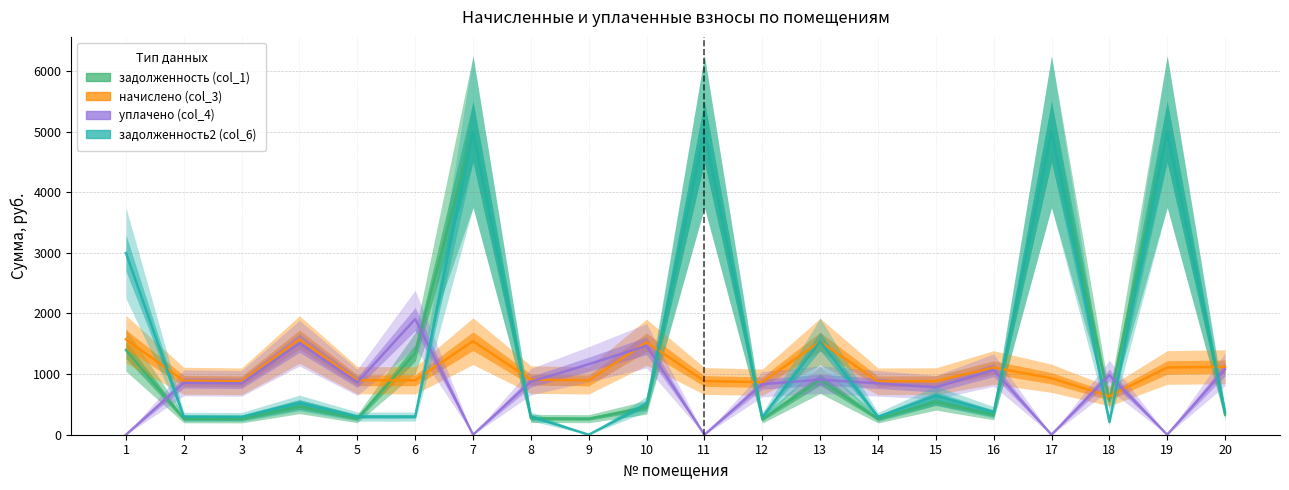

At how many categories does at least one series exceed 1207?

9